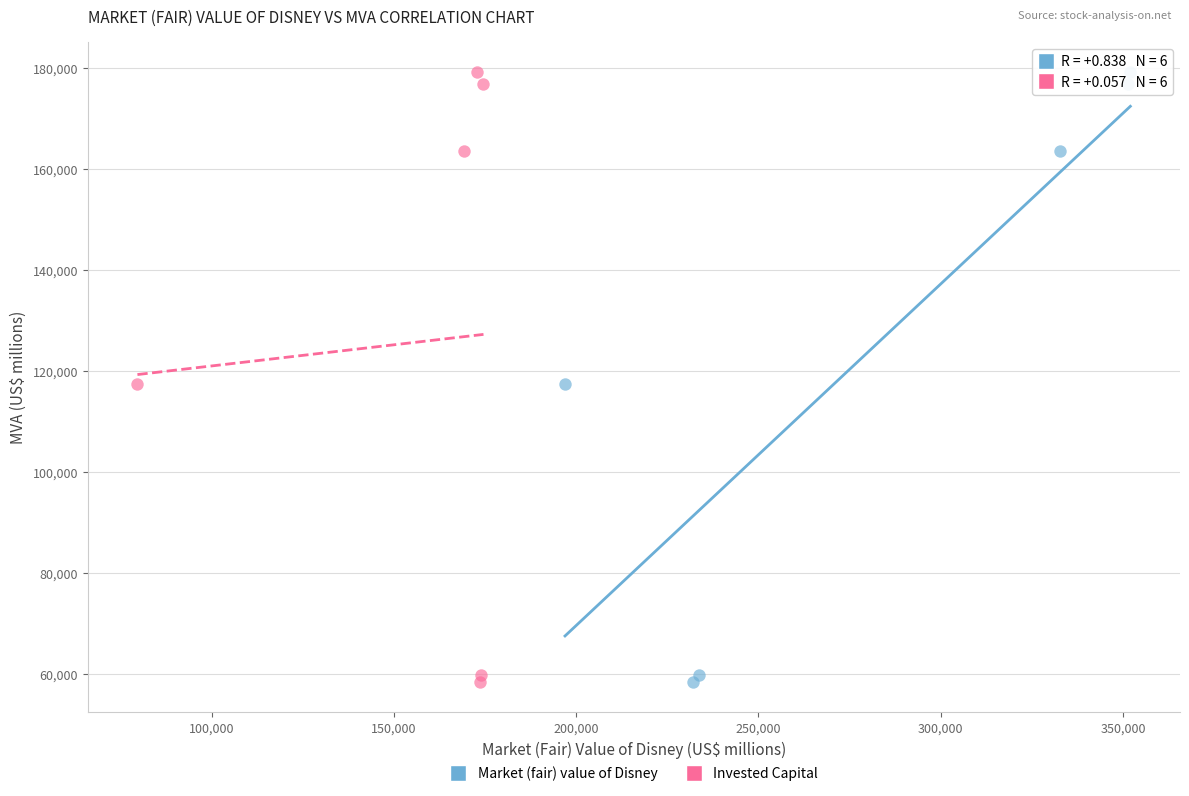

What are all the series names shown in the legend?

Market (fair) value of Disney, Invested Capital